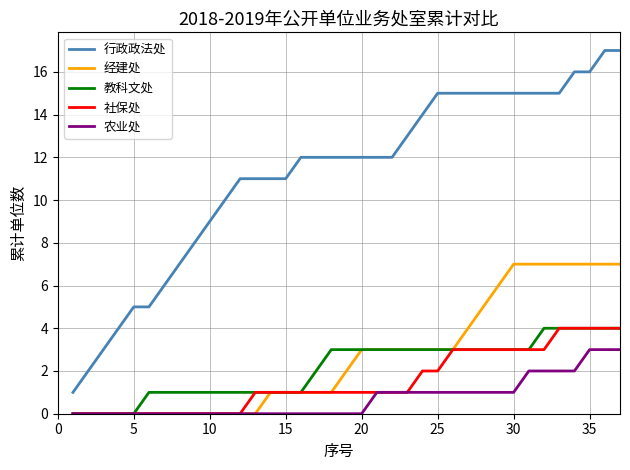

What is the maximum value for 教科文处?

4